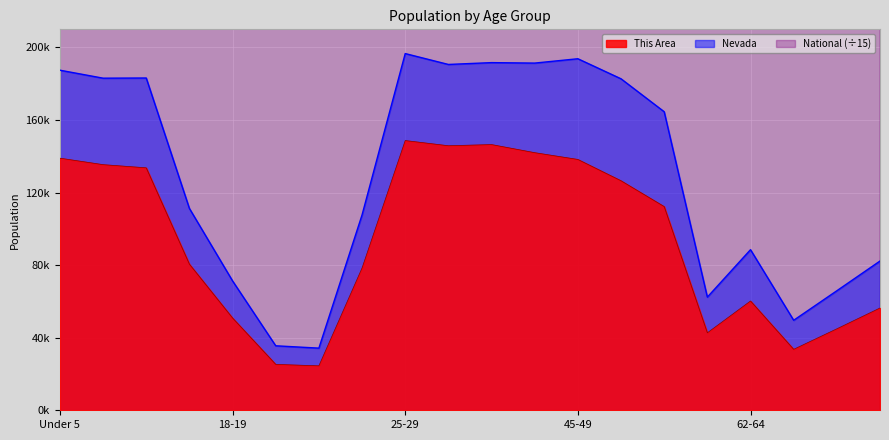

What is the sum of the Nevada values at 5 to 9 and 22-24?

290774.0